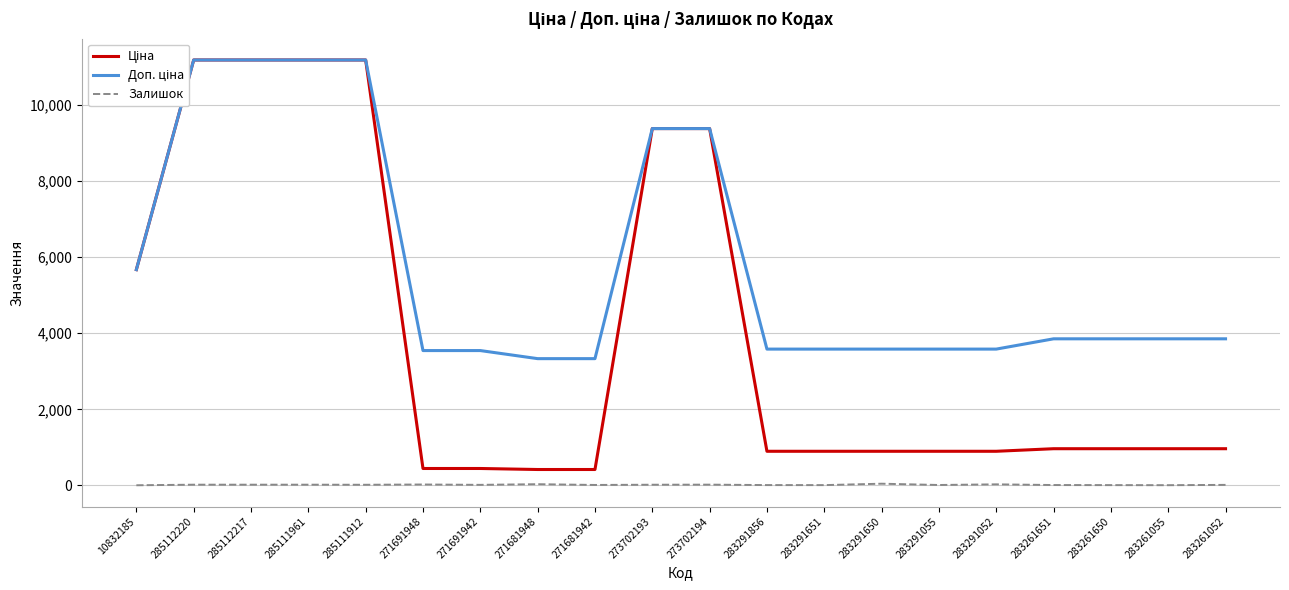

True or false: Ціна and Доп. ціна cross at least once.

False